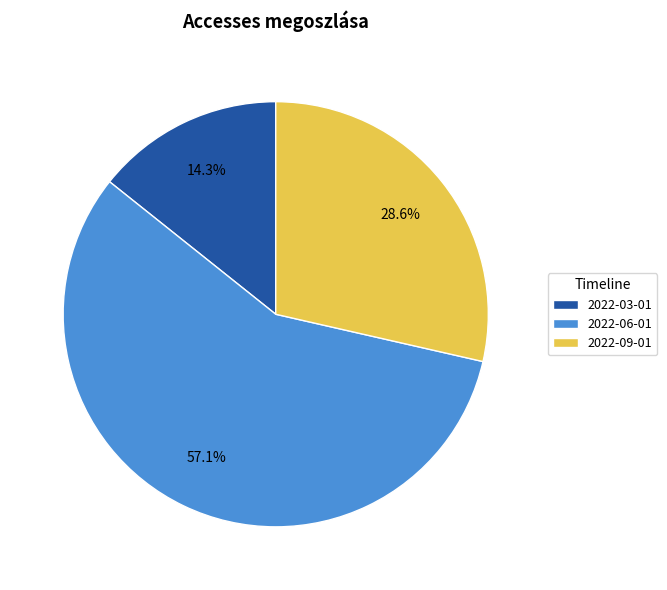

Count the number of slices in the pie.

3